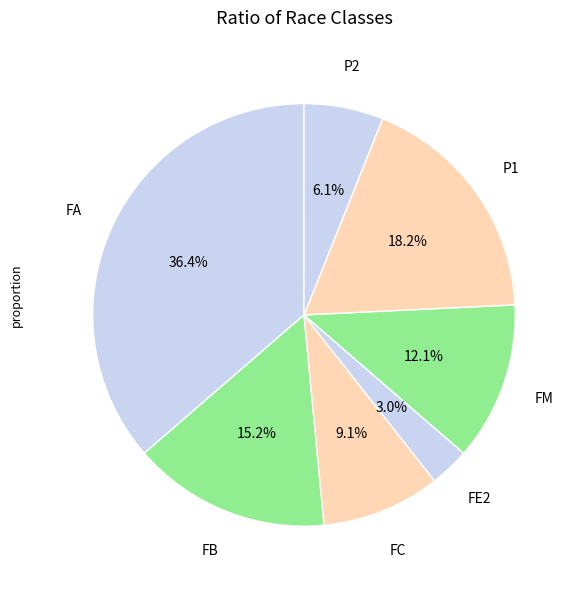

Is there a majority slice in this chart?

No